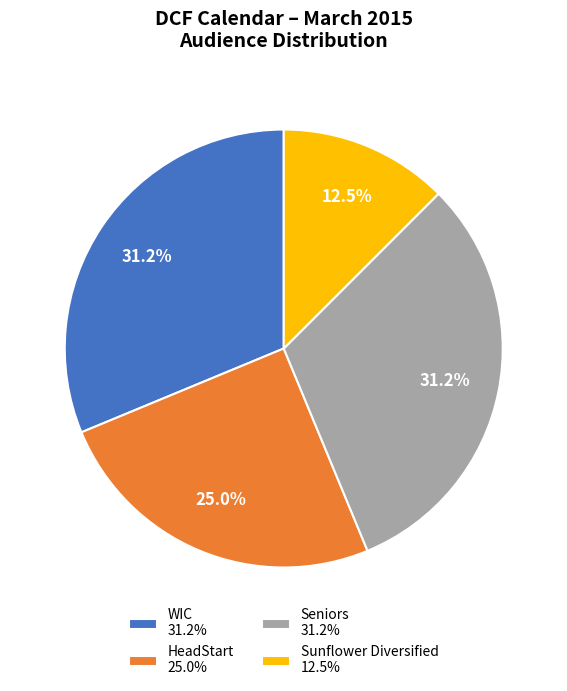

What percentage is NOT represented by Seniors 31.2%?

68.8%